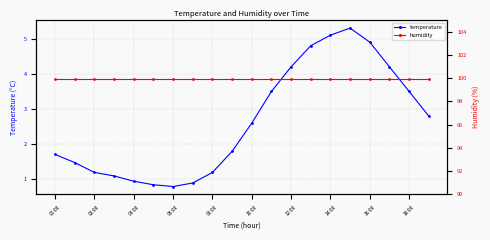

Is this an area chart (filled region under the line)?

No